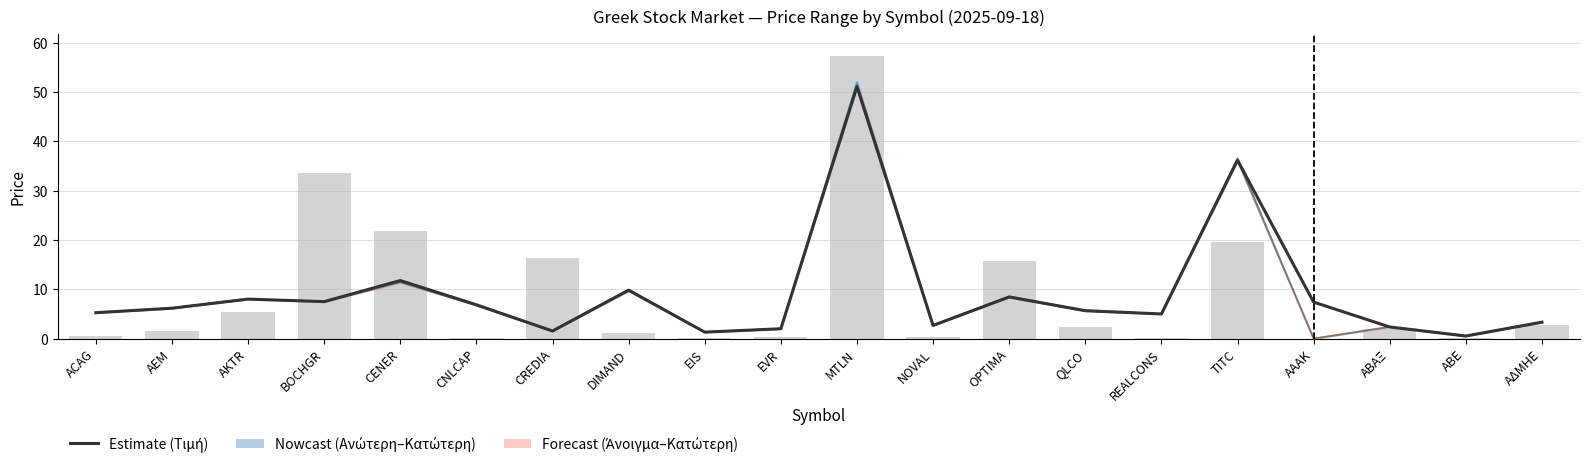

At which category is the sum across all series the highest?

MTLN